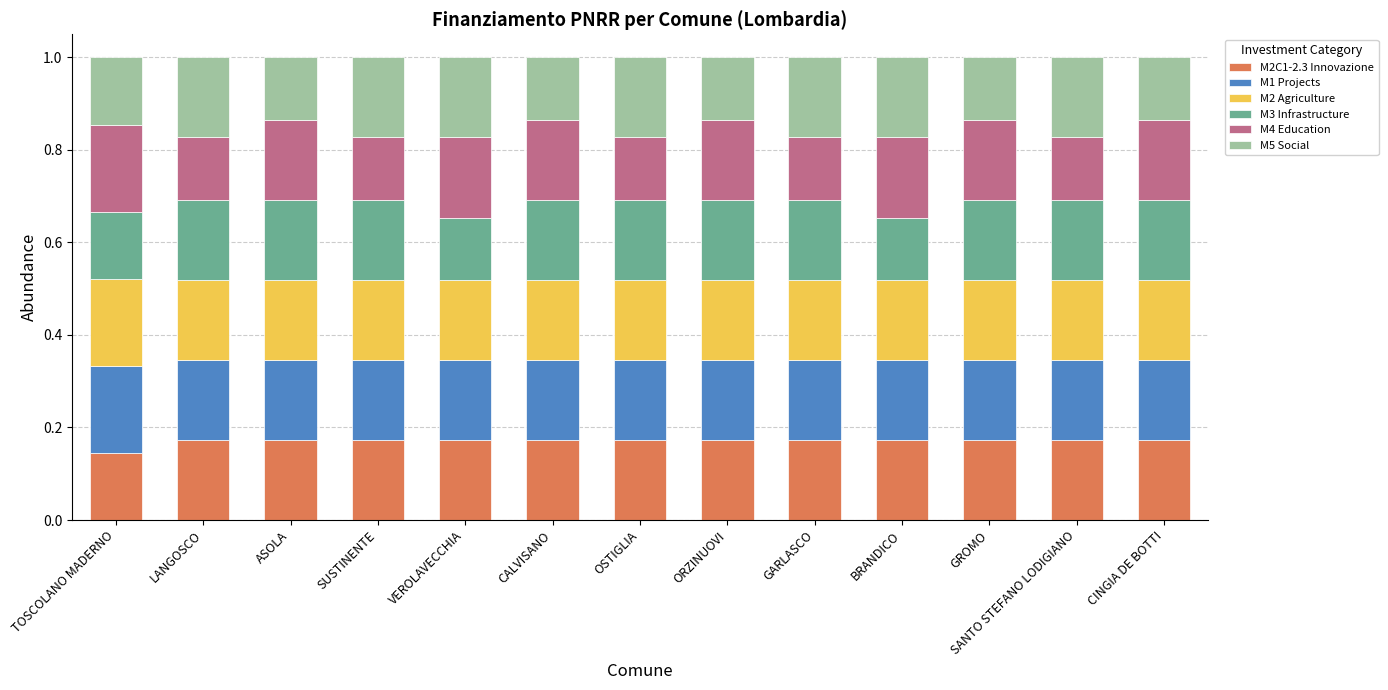

What is the total value across all series at ORZINUOVI?

1.0